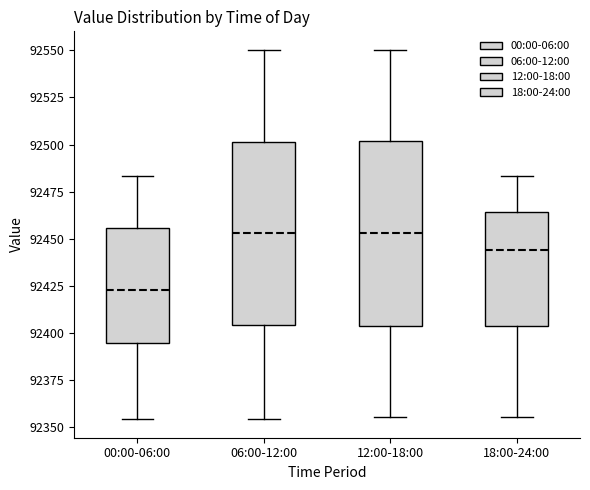

Reading left to right, read every box against the y-axis: the position of its median line, the range the box covers, and the ends of its whiskers. The values are not printed on the chart, so give them approximately, as read against the axis.

00:00-06:00: median 92425, box 92395 to 92455, whiskers 92355 to 92485
06:00-12:00: median 92455, box 92405 to 92500, whiskers 92355 to 92550
12:00-18:00: median 92455, box 92405 to 92500, whiskers 92355 to 92550
18:00-24:00: median 92445, box 92405 to 92465, whiskers 92355 to 92485